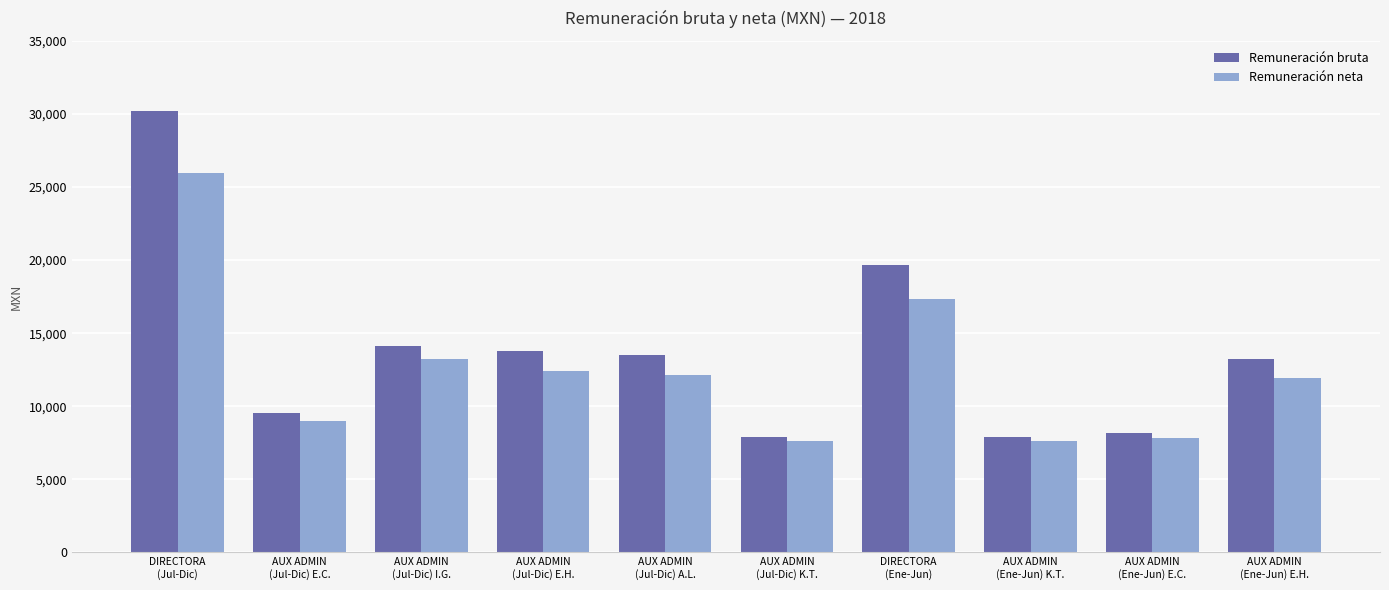

Count the number of data series in this chart.

2